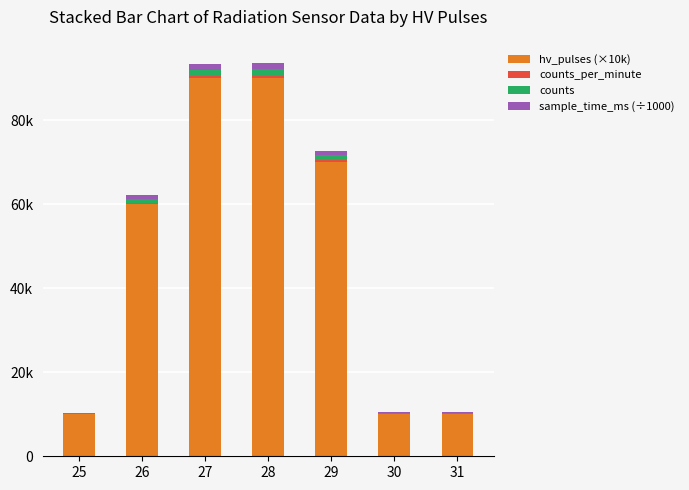

Are the bars grouped side by side (vs. stacked)?

No